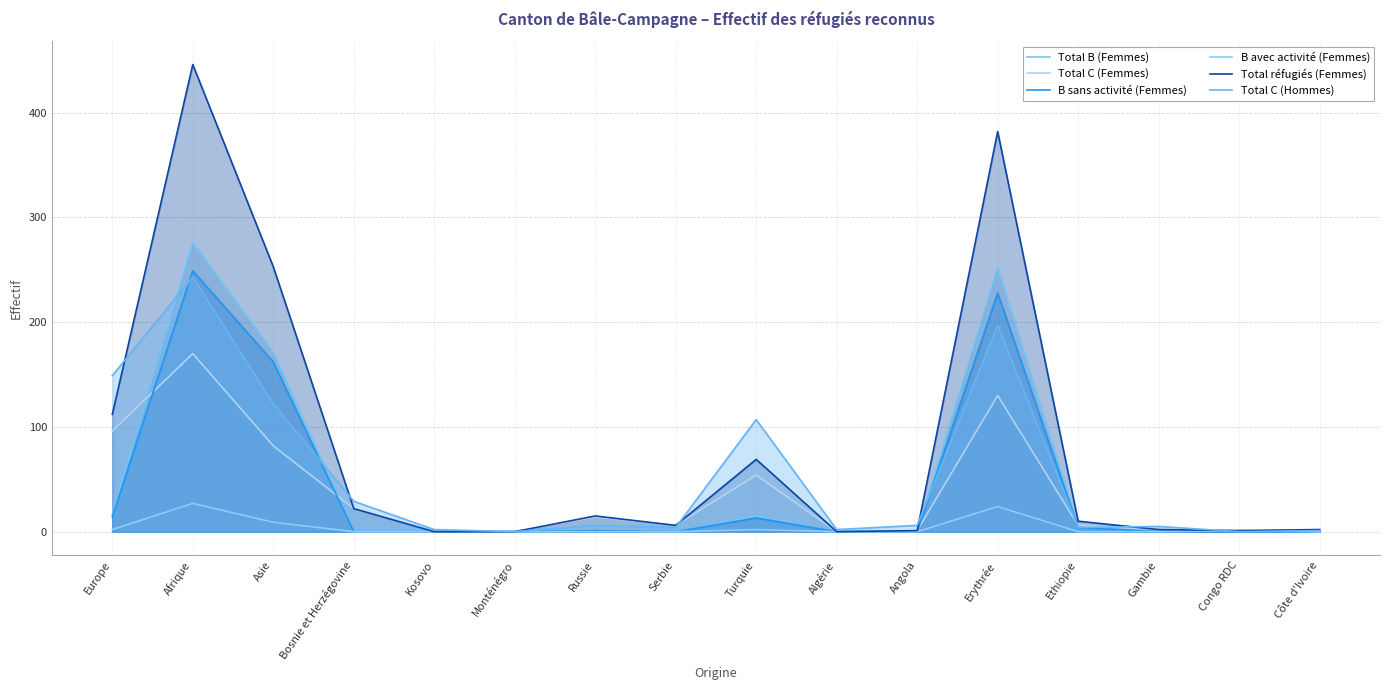

What are all the series names shown in the legend?

Total B (Femmes), Total C (Femmes), B sans activité (Femmes), B avec activité (Femmes), Total réfugiés (Femmes), Total C (Hommes)